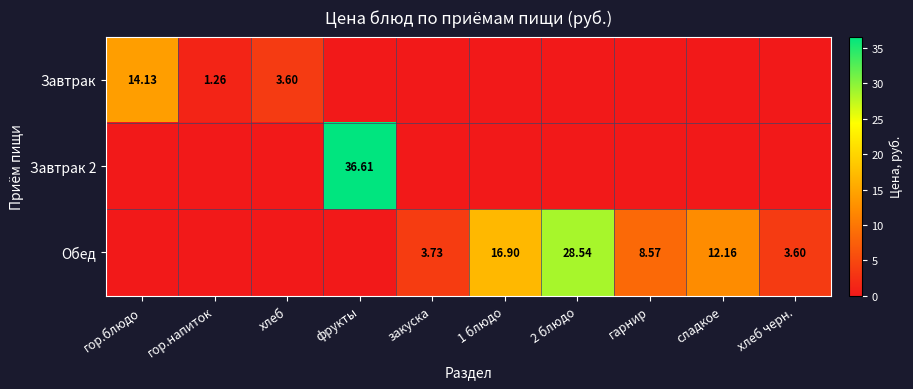

The Завтрак 2 series shows -19.6 at гор.блюдо. True or false?

False